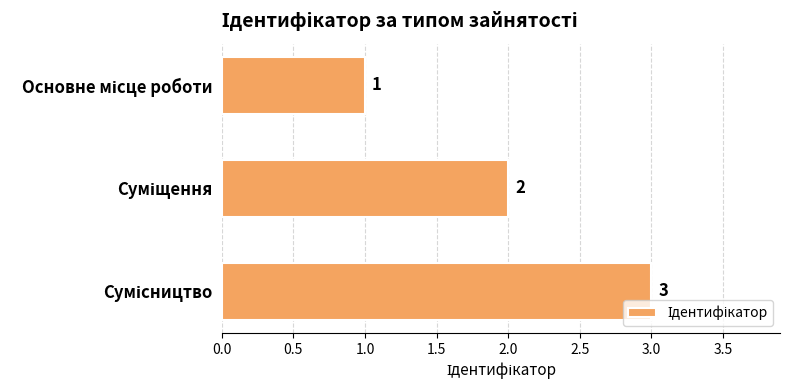

What is the average value?

2